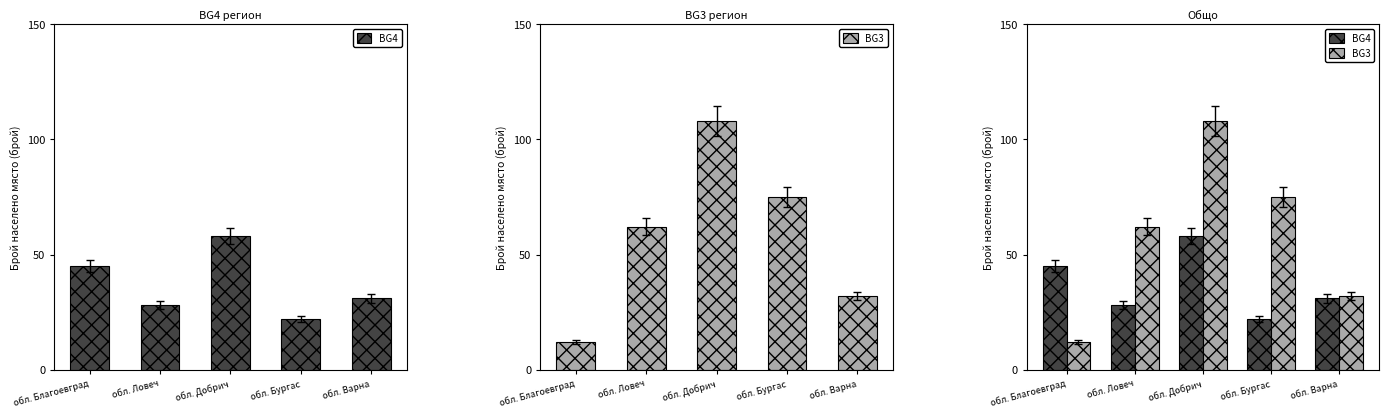

Where is BG3 nearest to the value 60?

обл. Ловеч